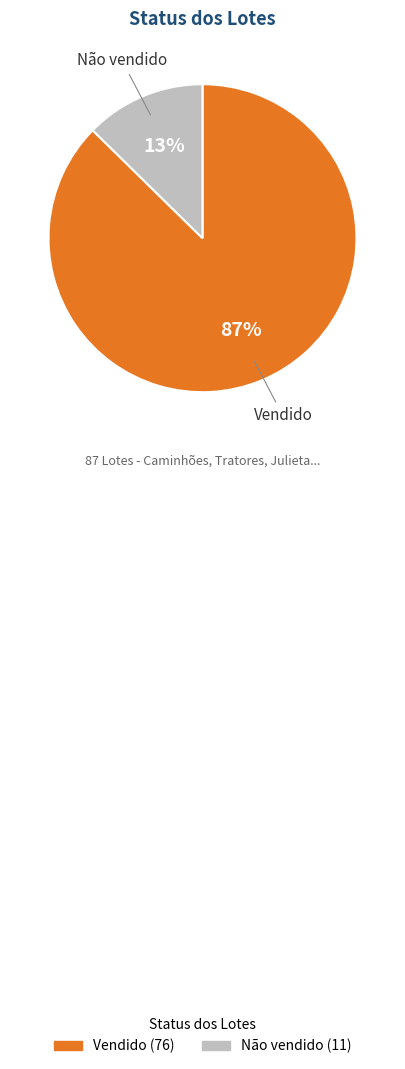

Is the sum of Não vendido and Vendido greater than half?

Yes